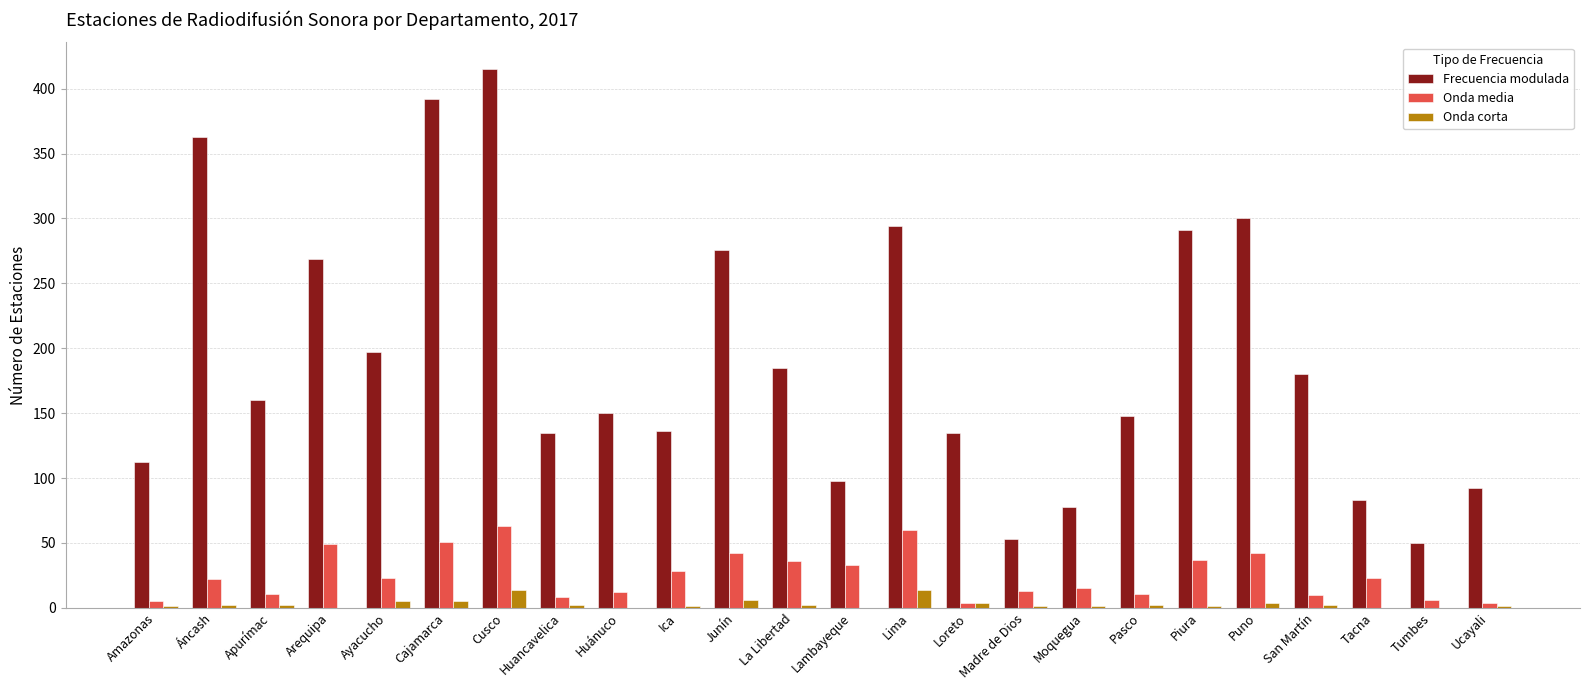

The Onda media series shows 46 at Ica. True or false?

False